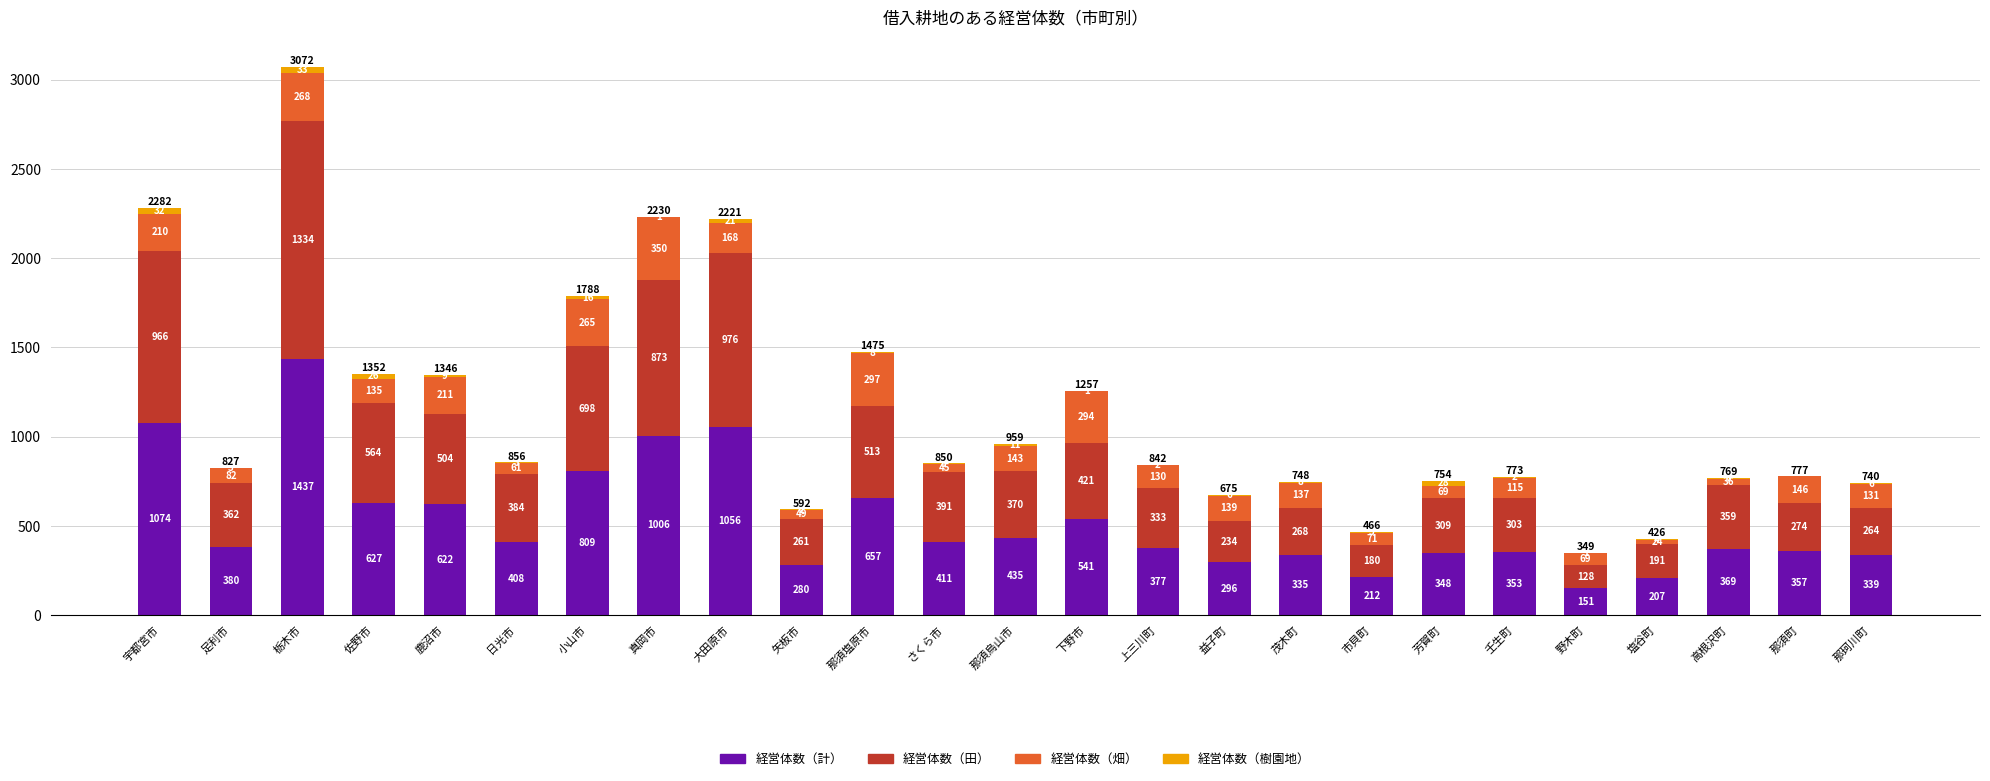

What are all the series names shown in the legend?

経営体数（計）, 経営体数（田）, 経営体数（畑）, 経営体数（樹園地）